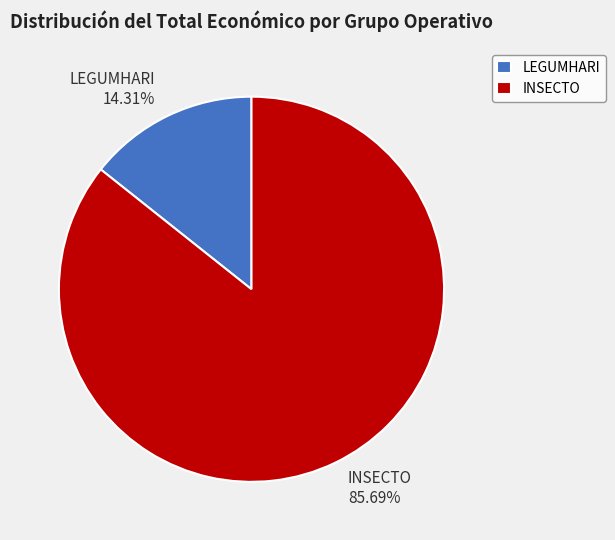

Between INSECTO 85.69% and LEGUMHARI 14.31%, which is larger?

INSECTO 85.69%